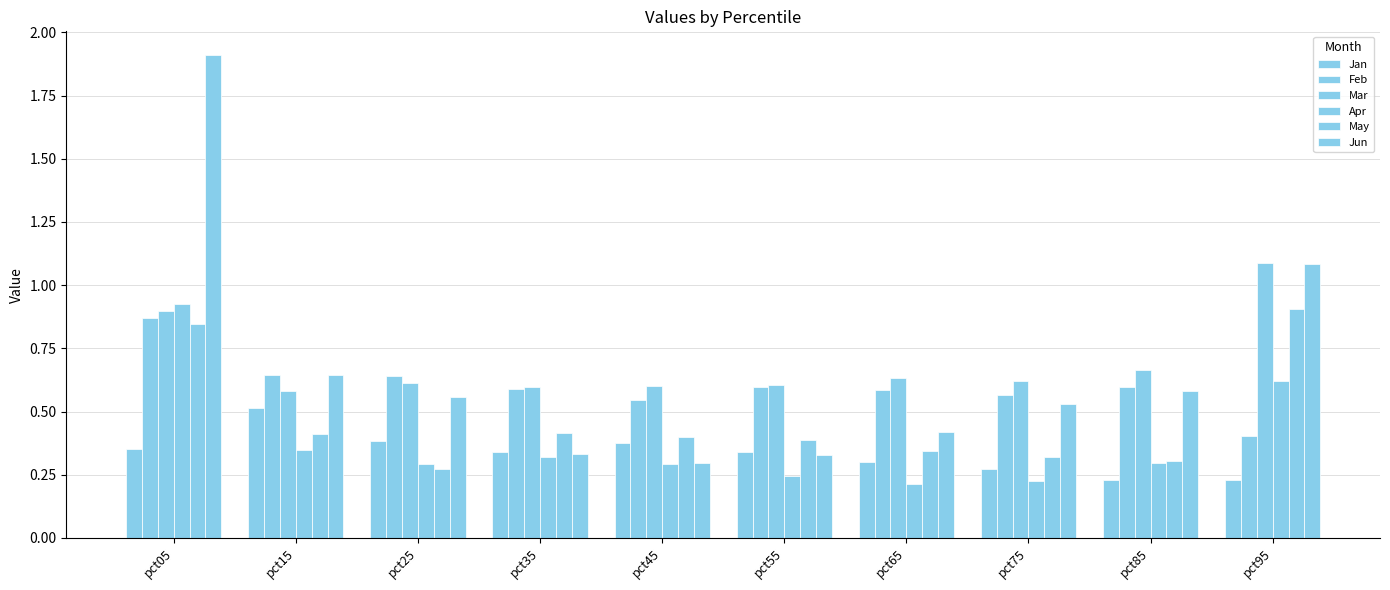

What is the value of the May bar at the 8th from the left?

0.3